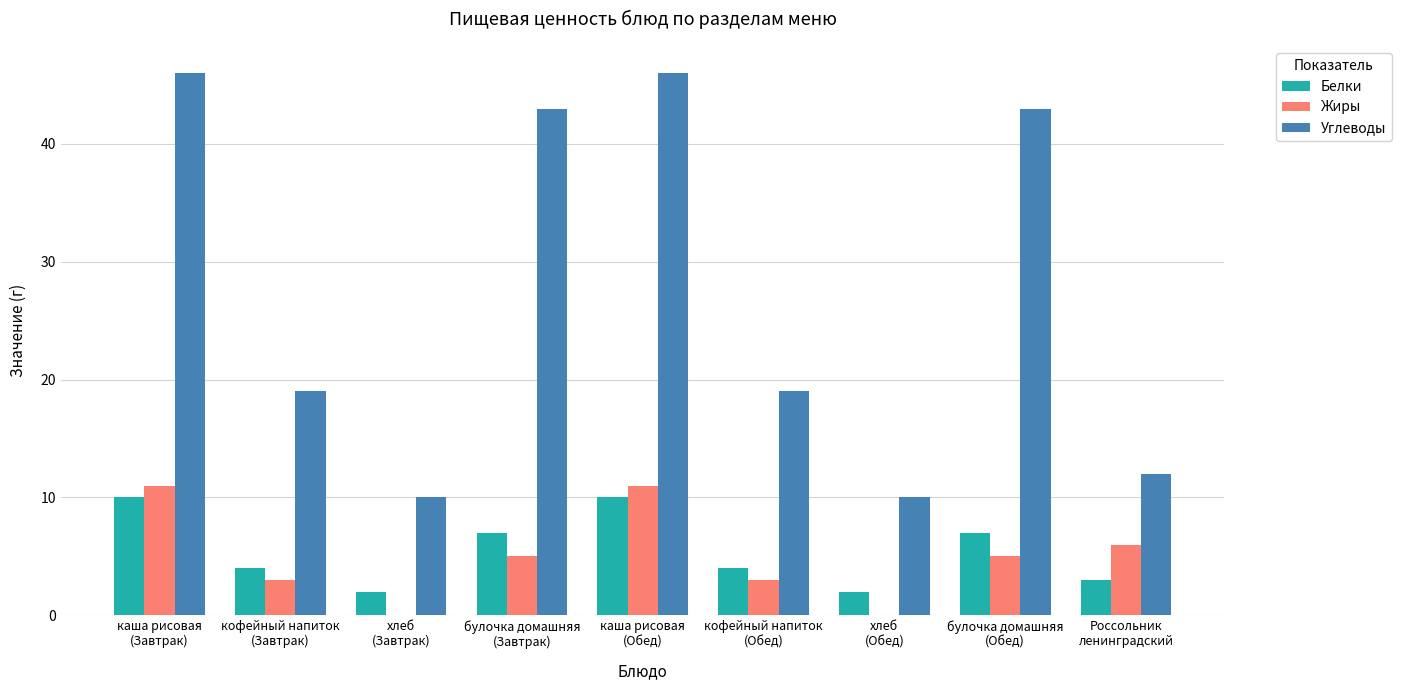

Between каша рисовая
(Завтрак) and булочка домашняя
(Обед), which series saw the biggest shift?

Жиры